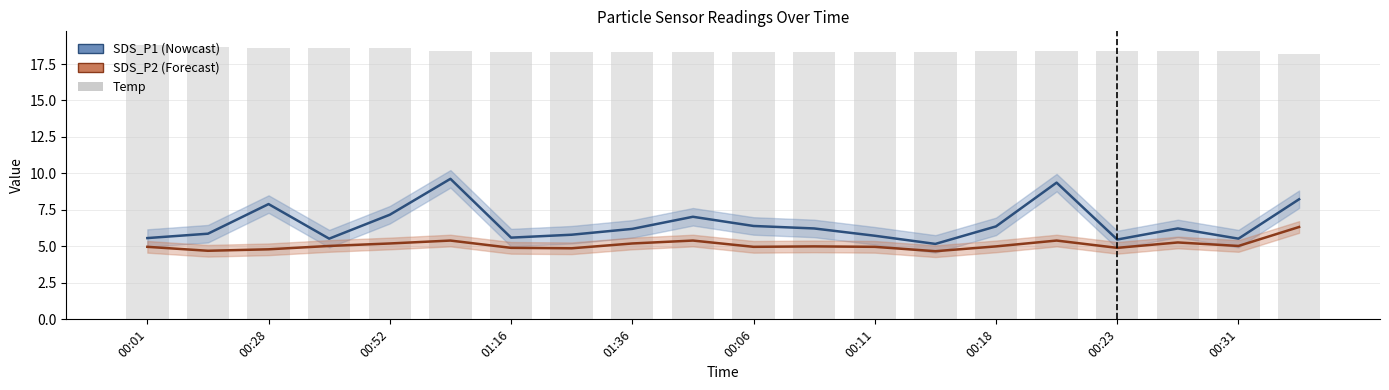

What is the sum of the values at 00:11 and 01:36?

36.6